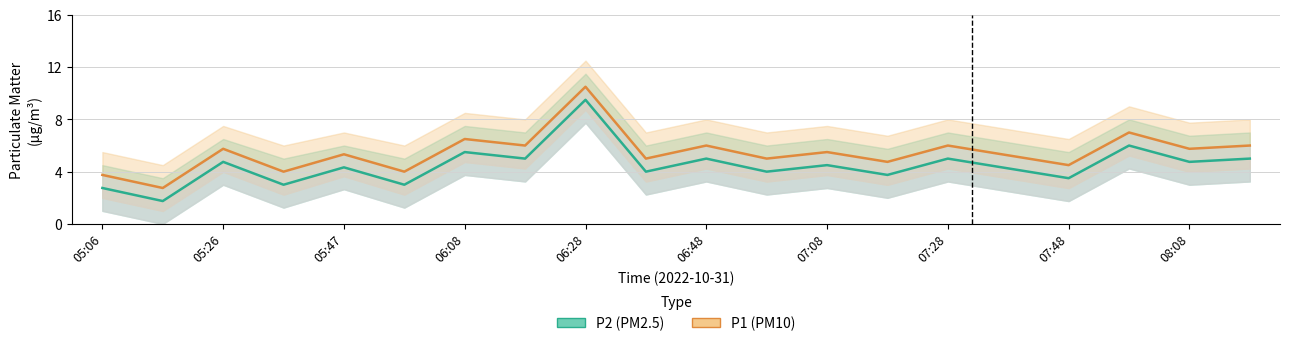

What is the smallest value displayed?

1.8